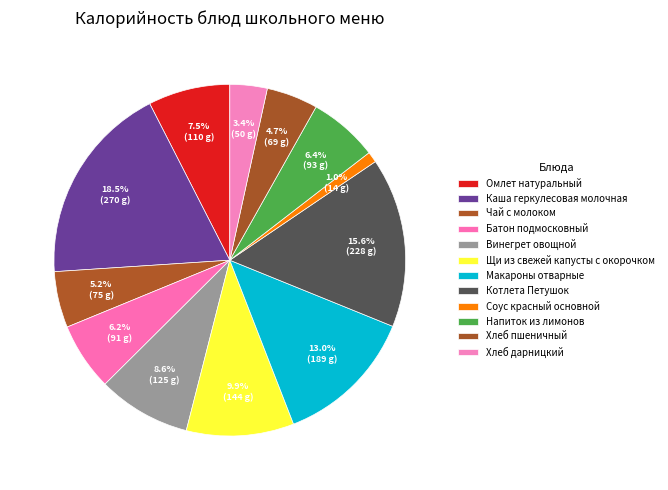

How many segments does this pie chart have?

12